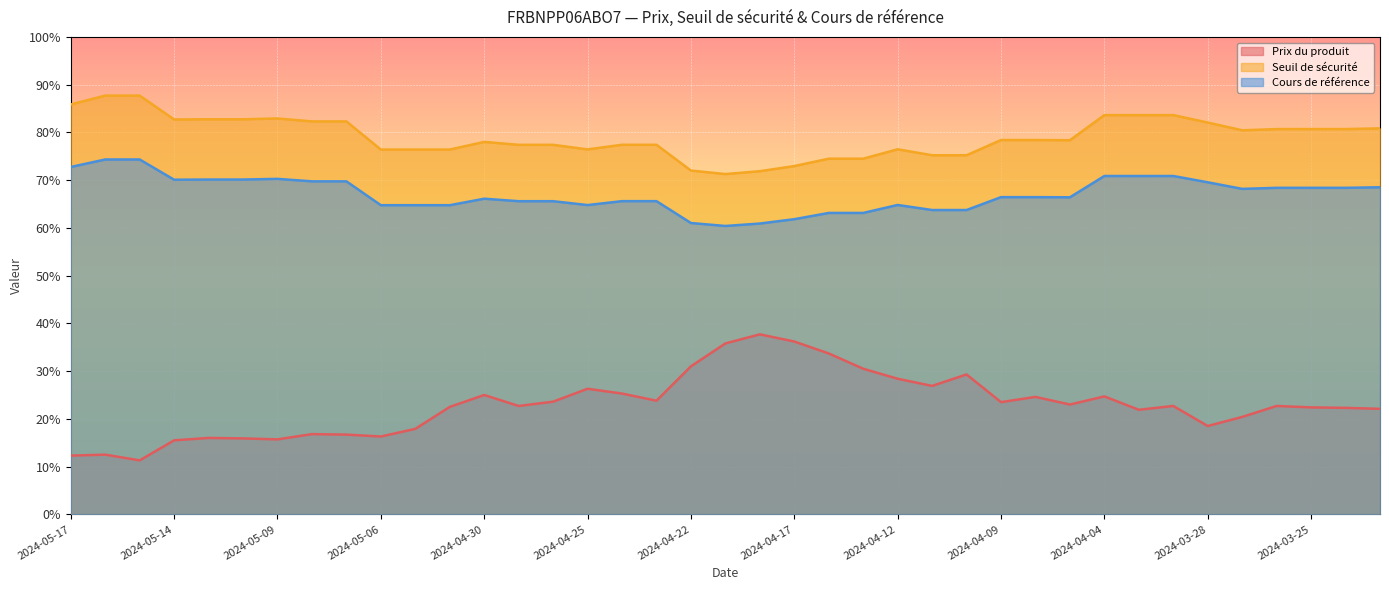

What is the label of the 9th point from the right?

2024-04-04